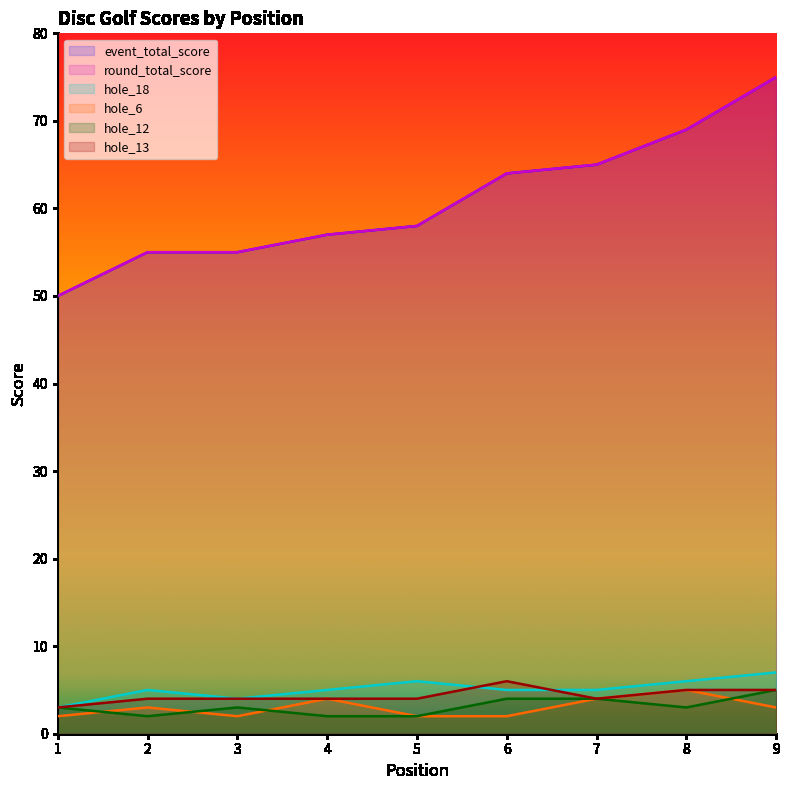

True or false: hole_18 and round_total_score intersect in this chart.

False